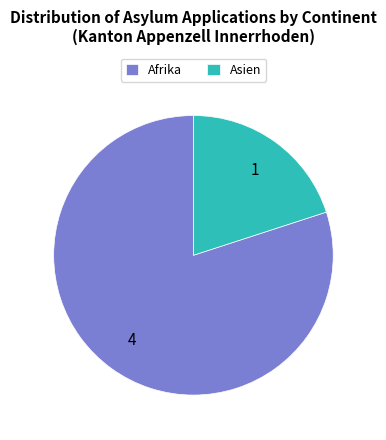

Does Asien account for over 50% of the chart?

No